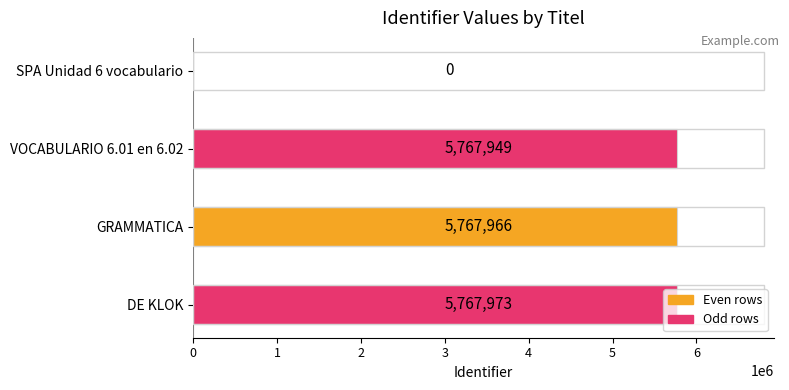

What is the maximum value shown in the chart?

5767973